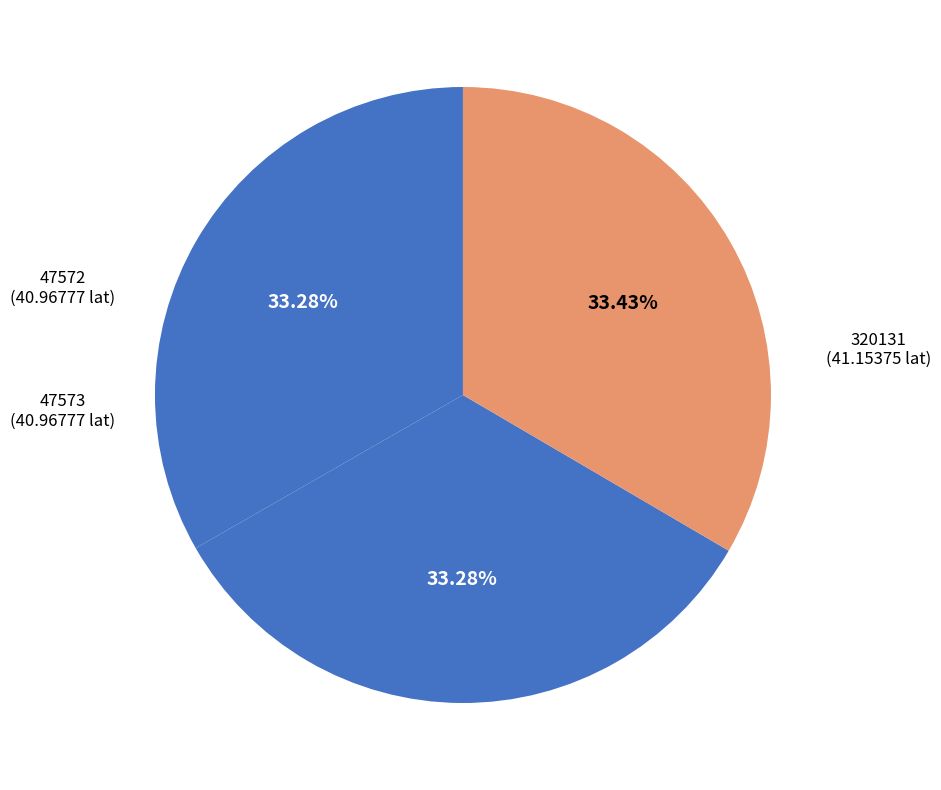

Does 47573 account for over 50% of the chart?

No